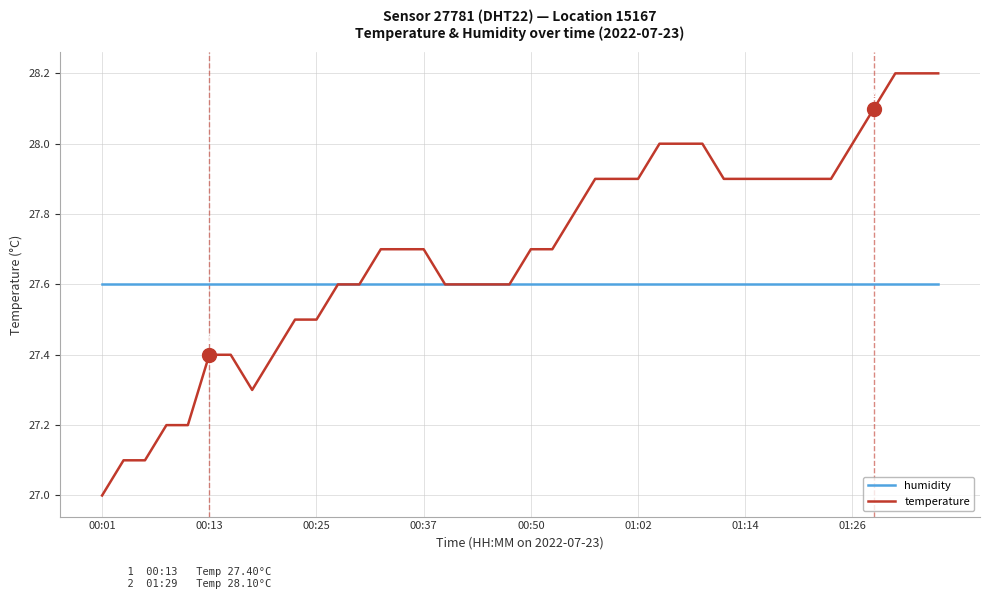

Which series has the largest total across all categories?

temperature